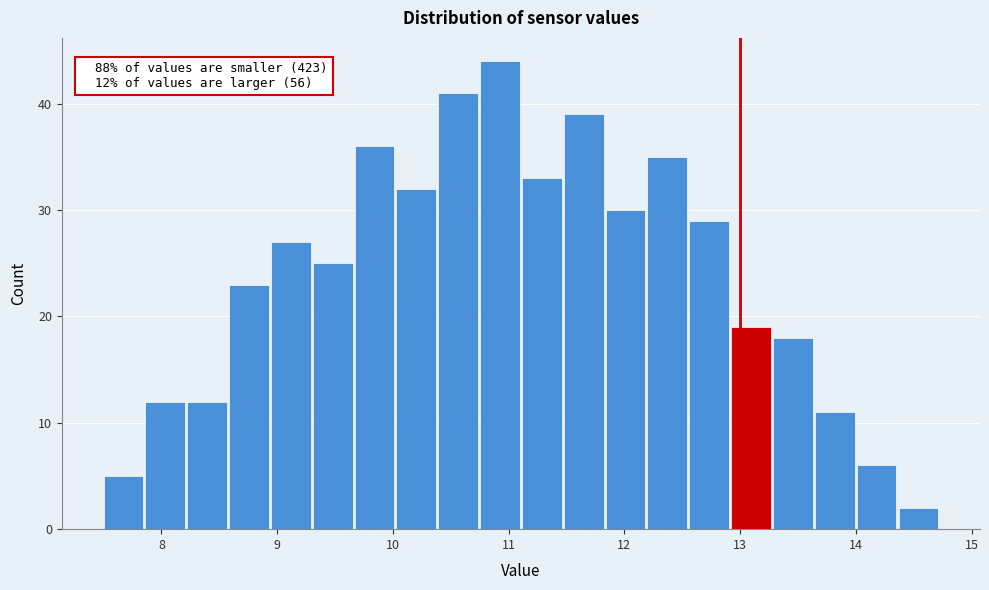

Around what value on the x-axis is the tallest bar? Give the approximate position of its centre, as read against the axis.

10.9